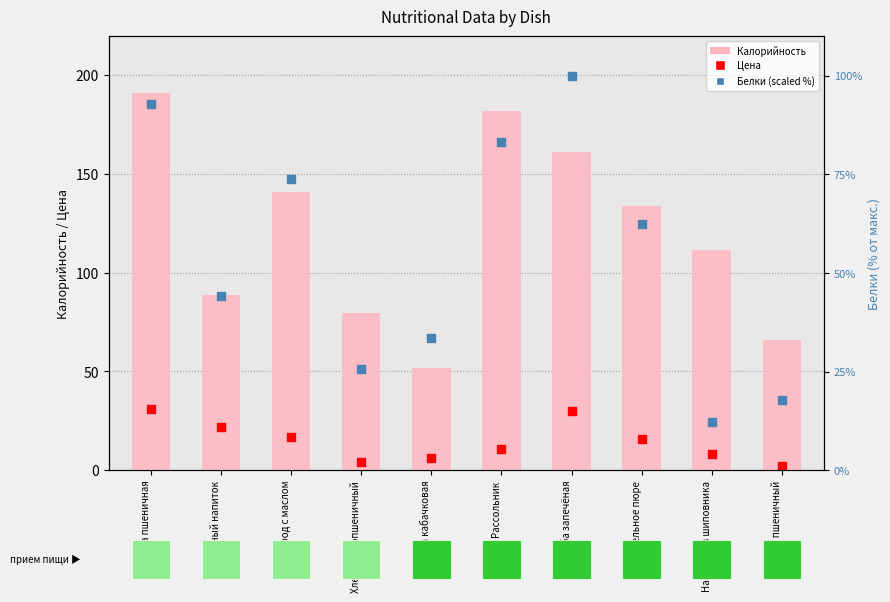

What are all the series names shown in the legend?

Калорийность, Цена, Белки (scaled %)